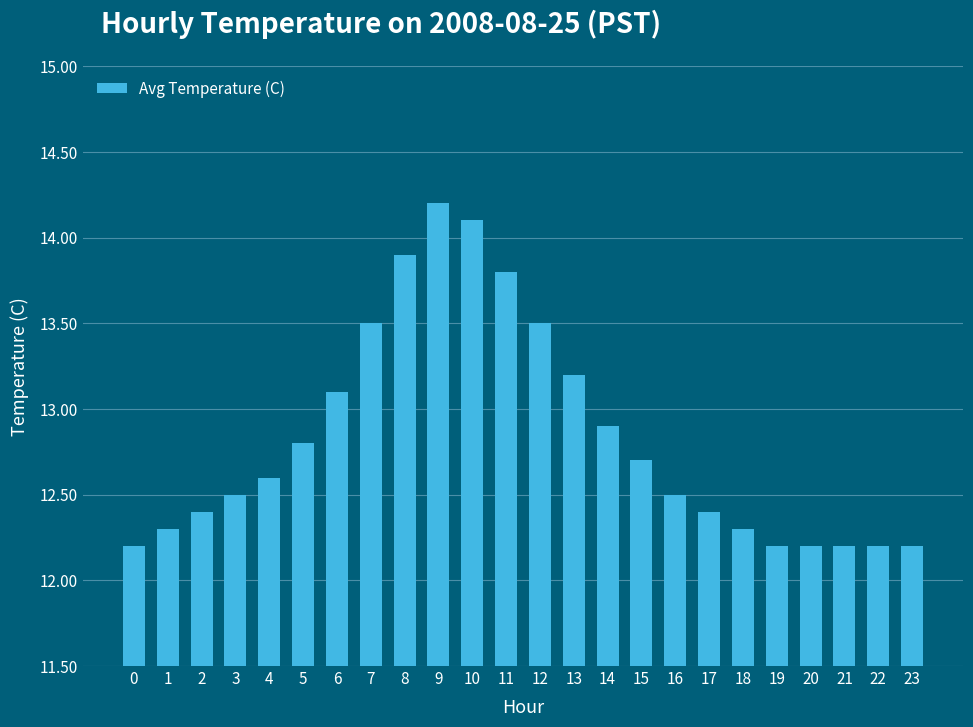

What is the sum of the values at 16 and 0?

24.7